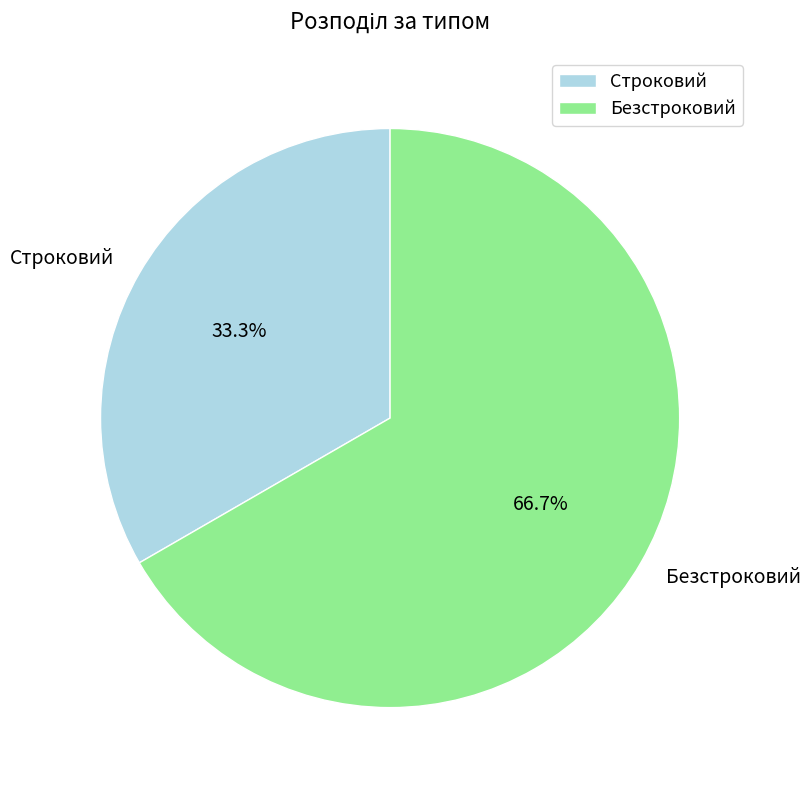

Is there any slice that represents more than half of the pie?

Yes